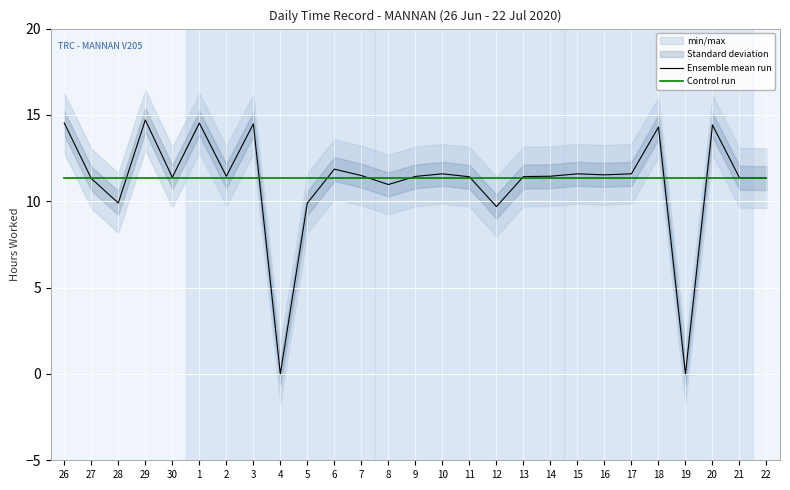

Which category has the highest value across all series?

29